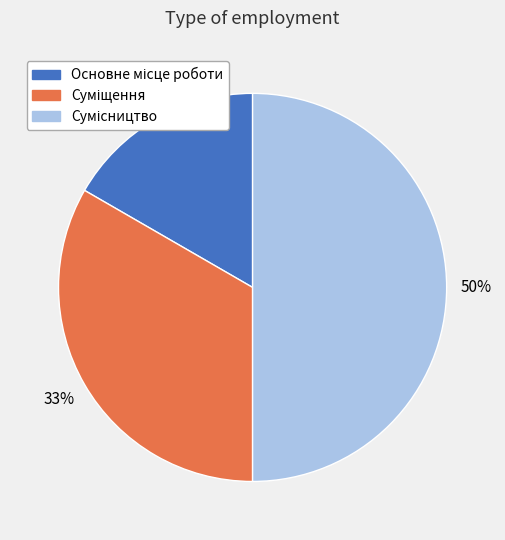

To the nearest percent, what is the average slice percentage?

33%